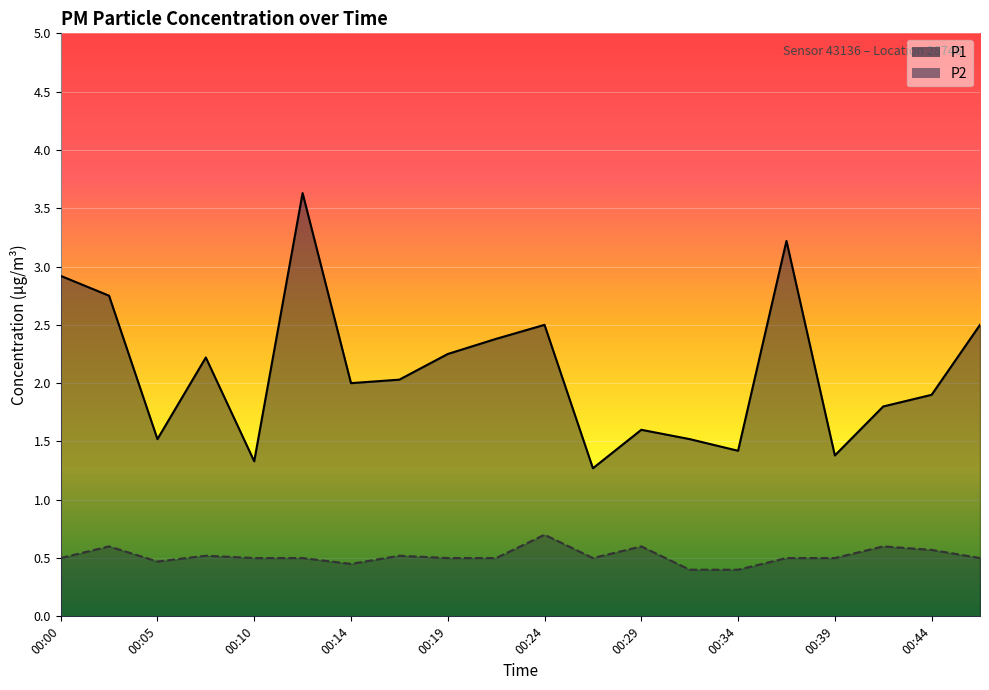

List the series in order of their peak value, highest first.

P1, P2